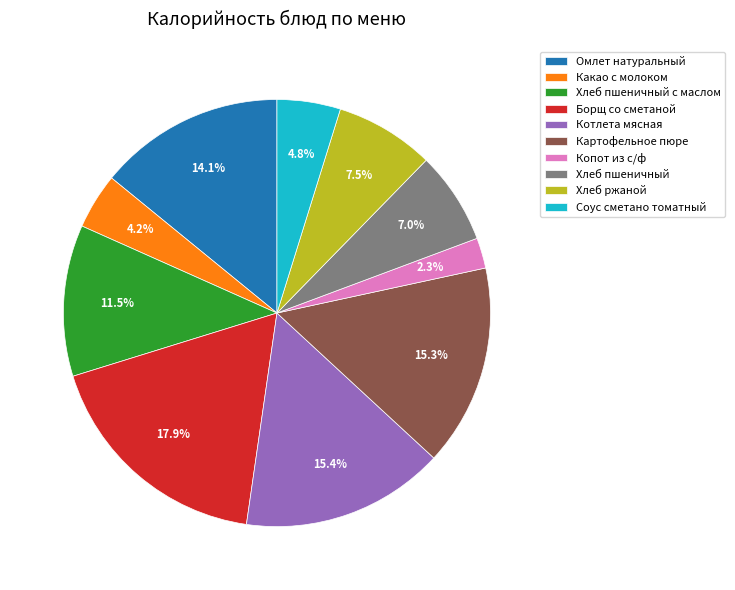

What is the smallest slice in the pie chart?

Копот из с/ф